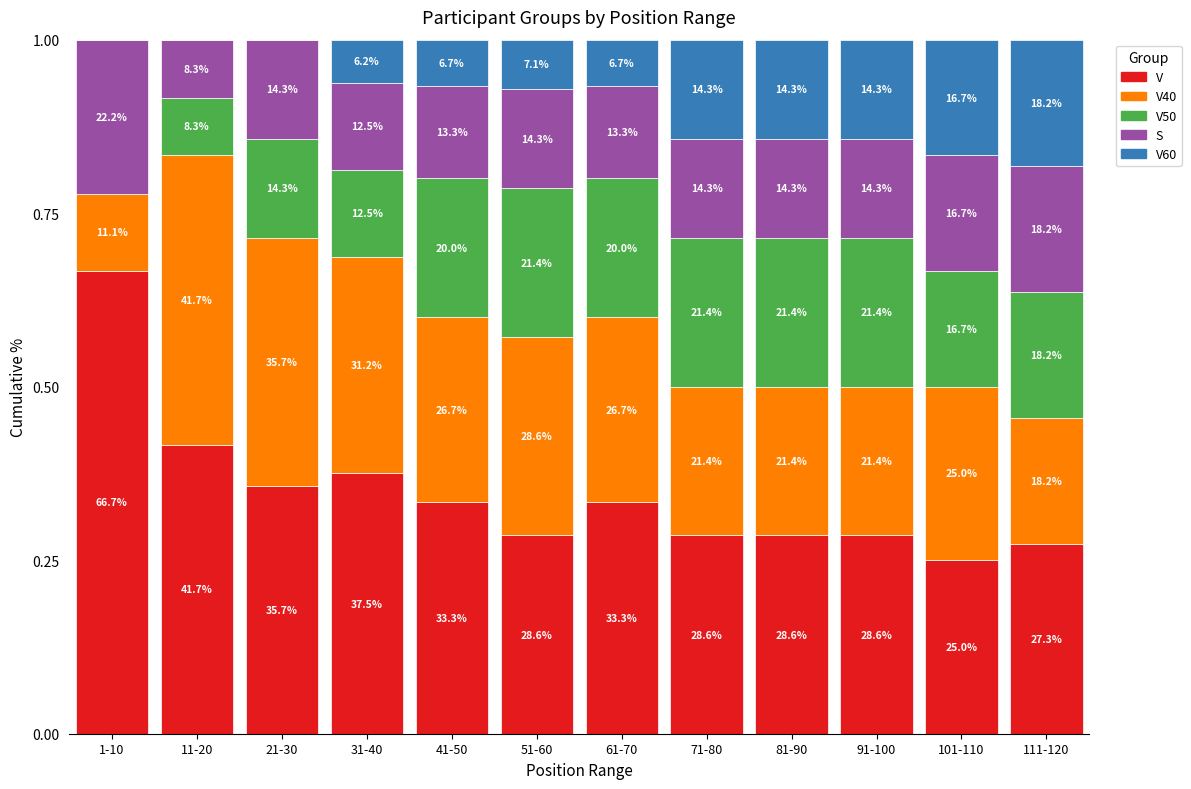

Between 61-70 and 81-90, which series saw the biggest shift?

V60